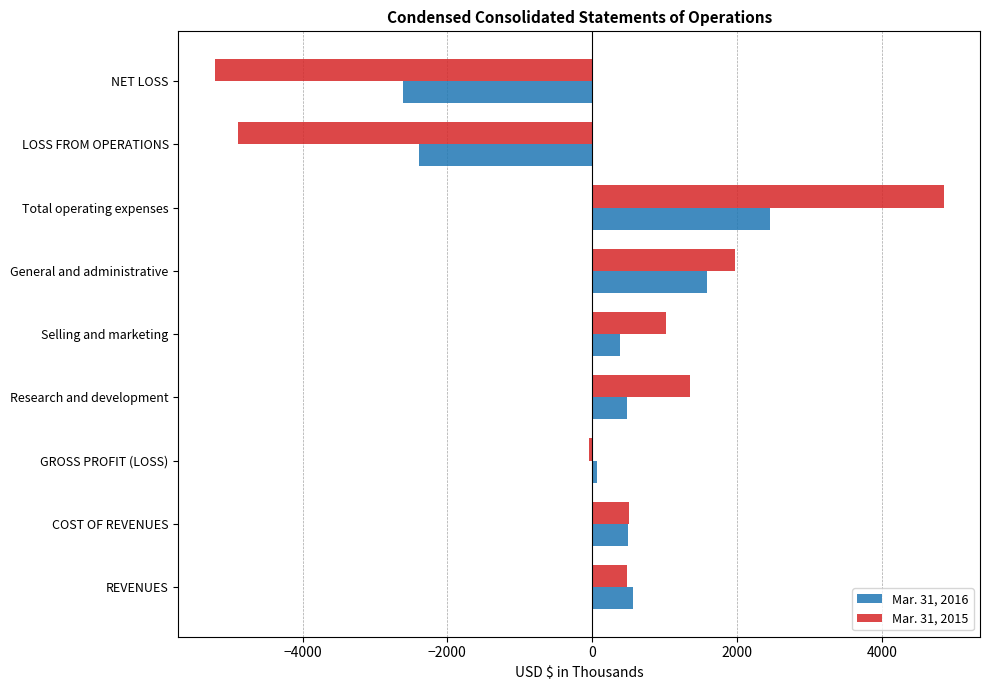

The Mar. 31, 2015 series shows 755 at General and administrative. True or false?

False